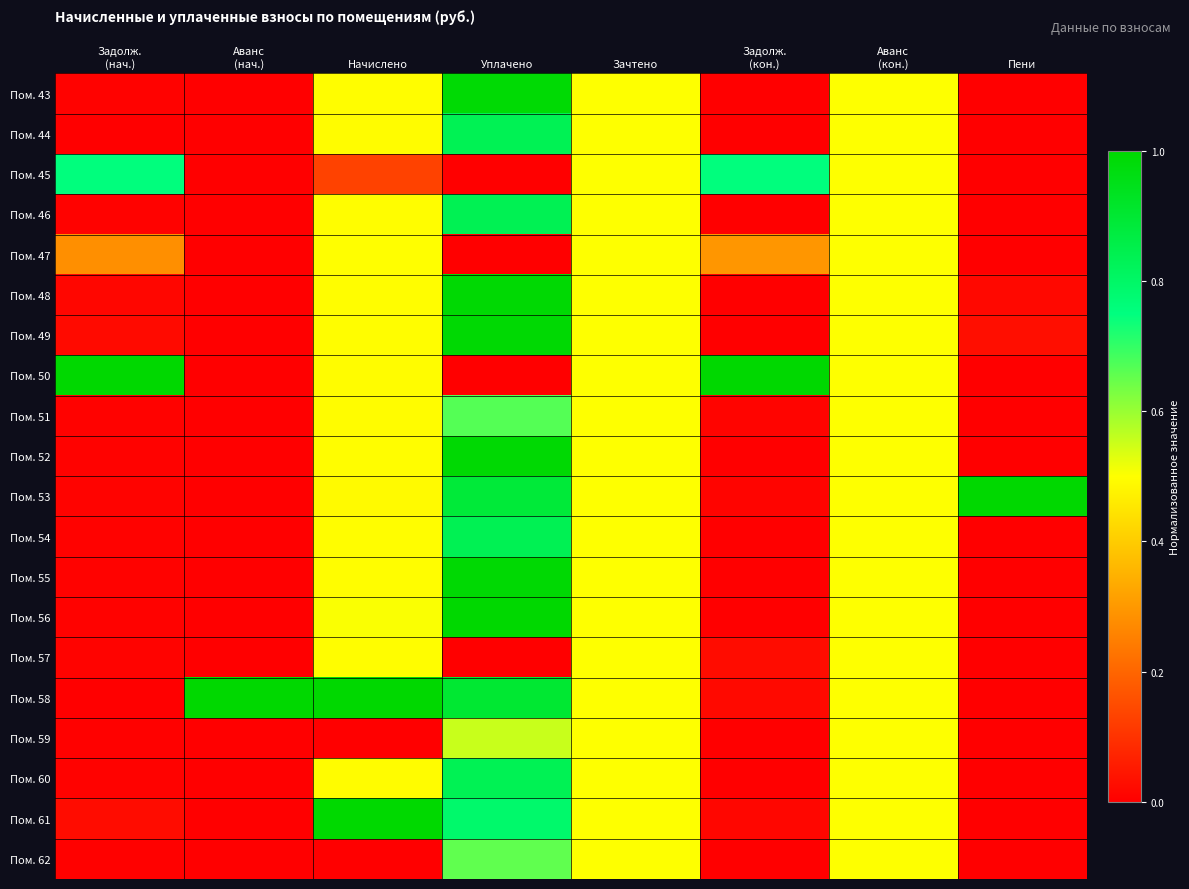

What is the difference between the highest and lowest values at Аванс
(нач.)?

1.0